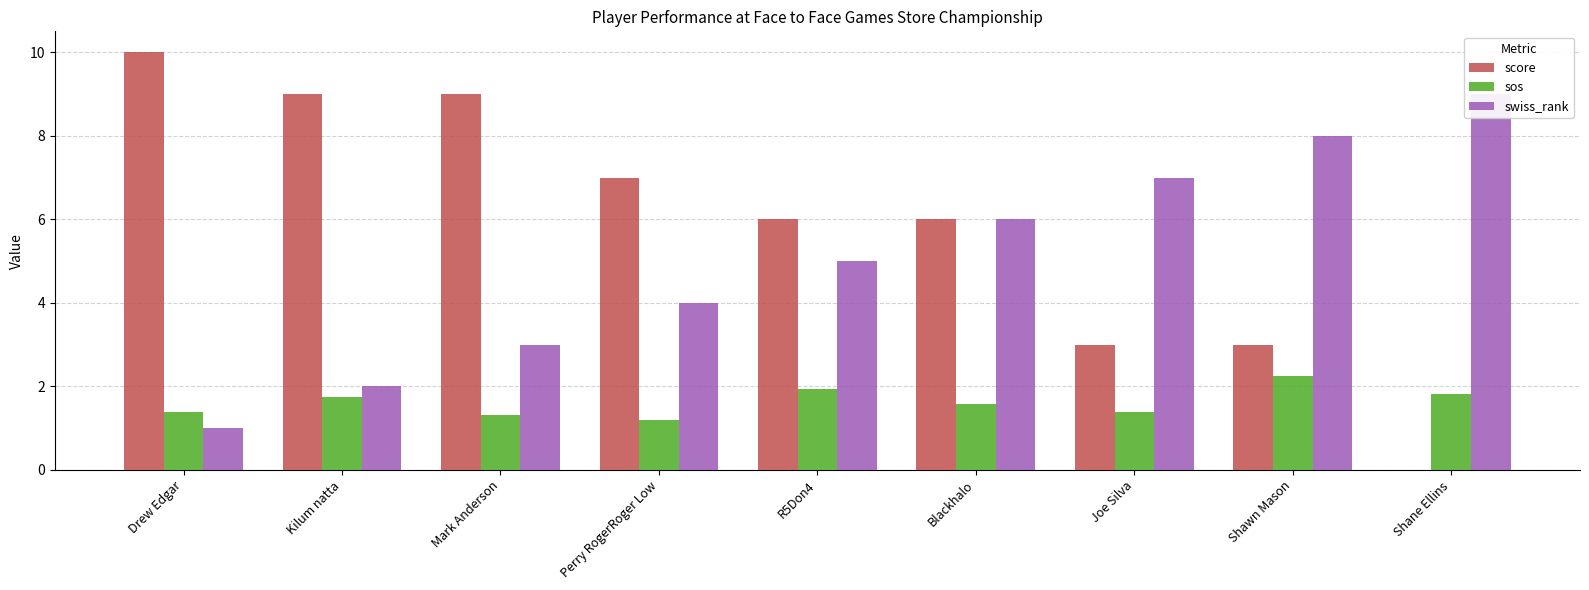

List the labels in order of score value, largest first.

Drew Edgar, Kilum natta, Mark Anderson, Perry RogerRoger Low, R5Don4, Blackhalo, Joe Silva, Shawn Mason, Shane Ellins